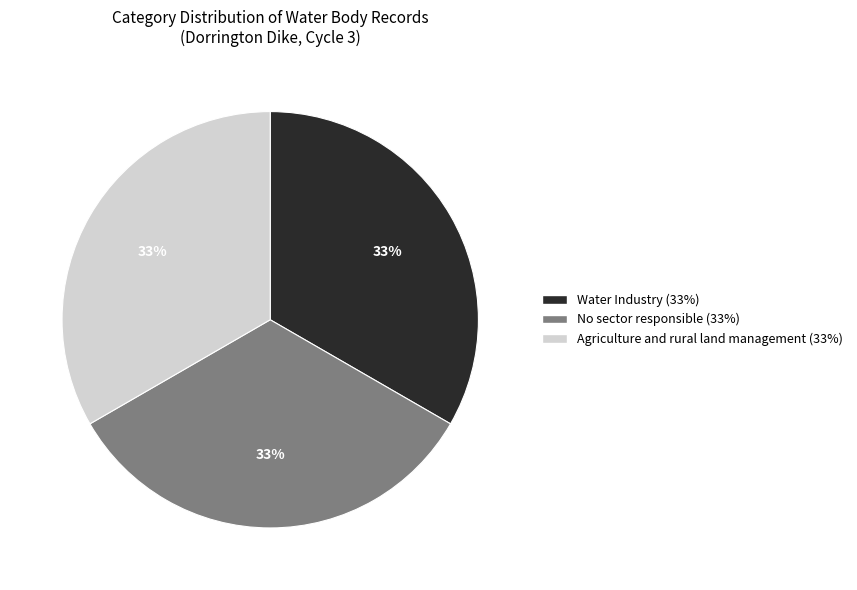

To the nearest percent, what portion does No sector responsible represent?

33%